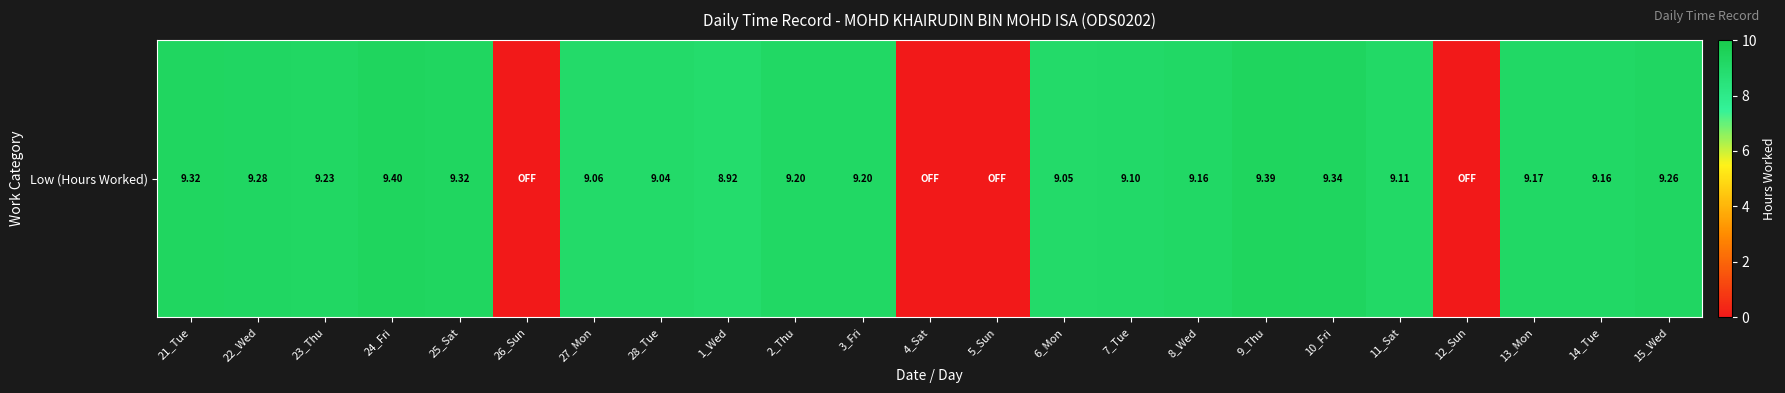

Where is the data nearest to the value 4?

26_Sun